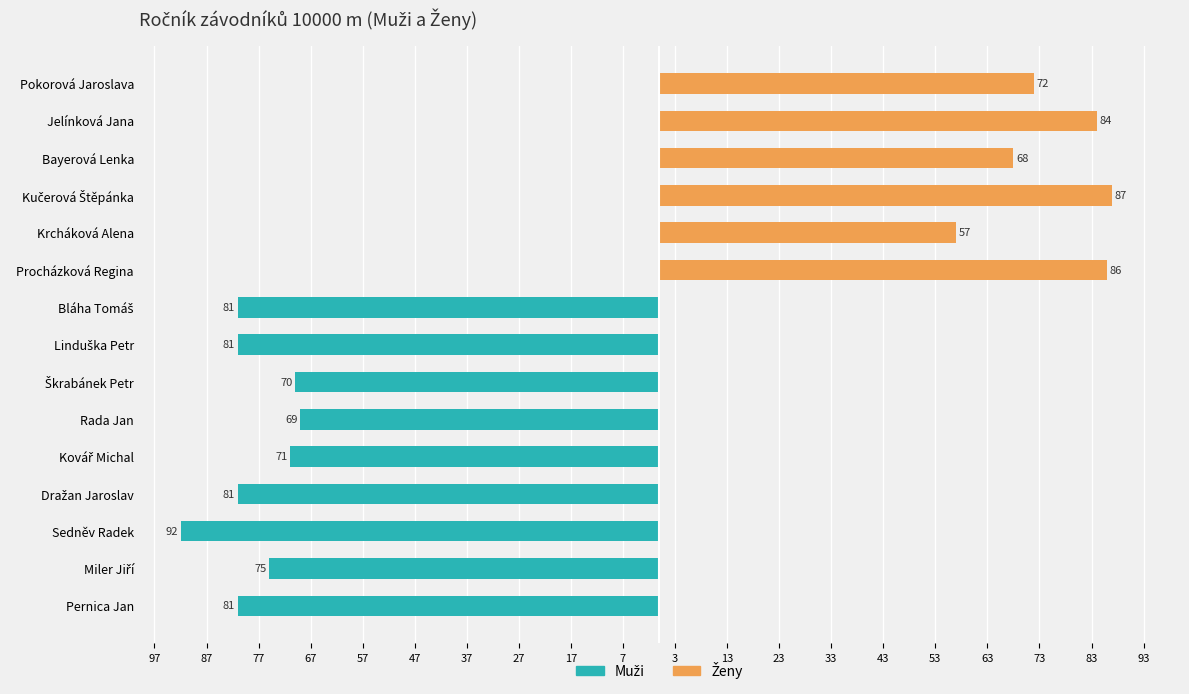

What is the sum of all Muži (Ročník) values?

-701